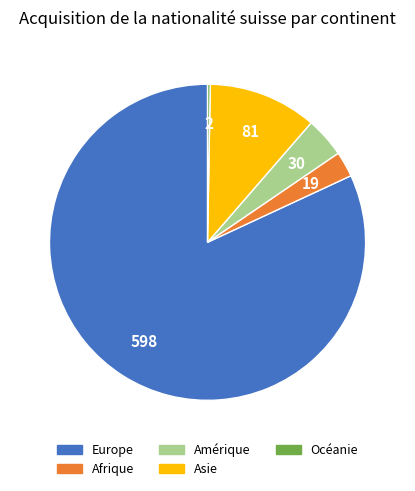

Is Europe the majority of the pie?

Yes